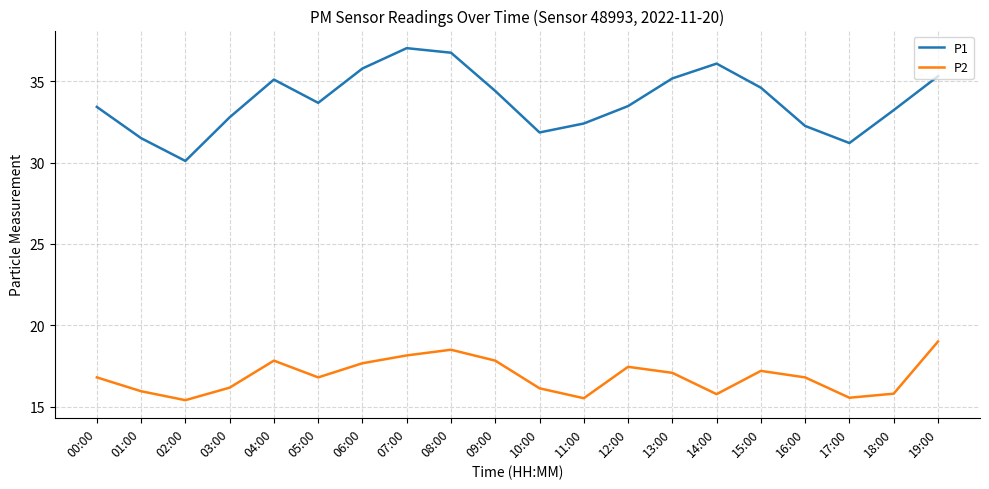

Is it true that P1 equals 10.6 at 06:00?

False